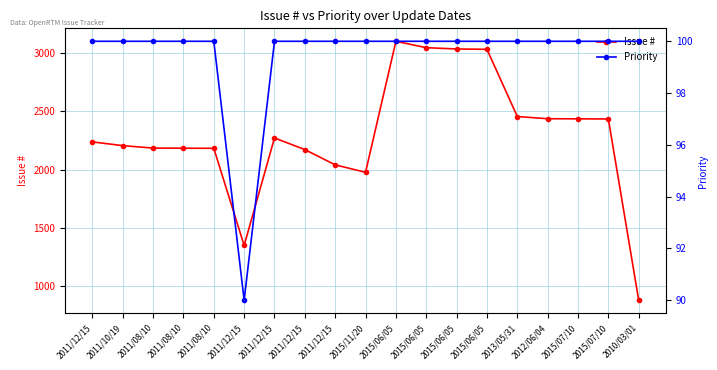

What is the value of the Issue # point at the 4th from the left?

2184